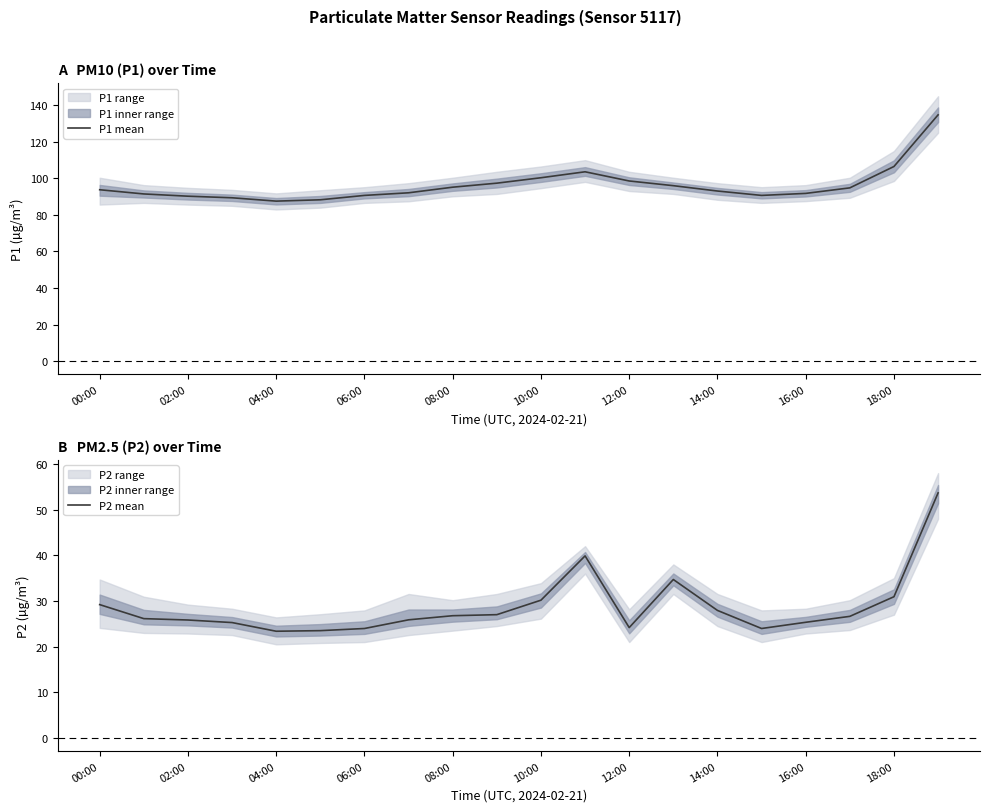

Which label corresponds to the largest value in the chart?

19